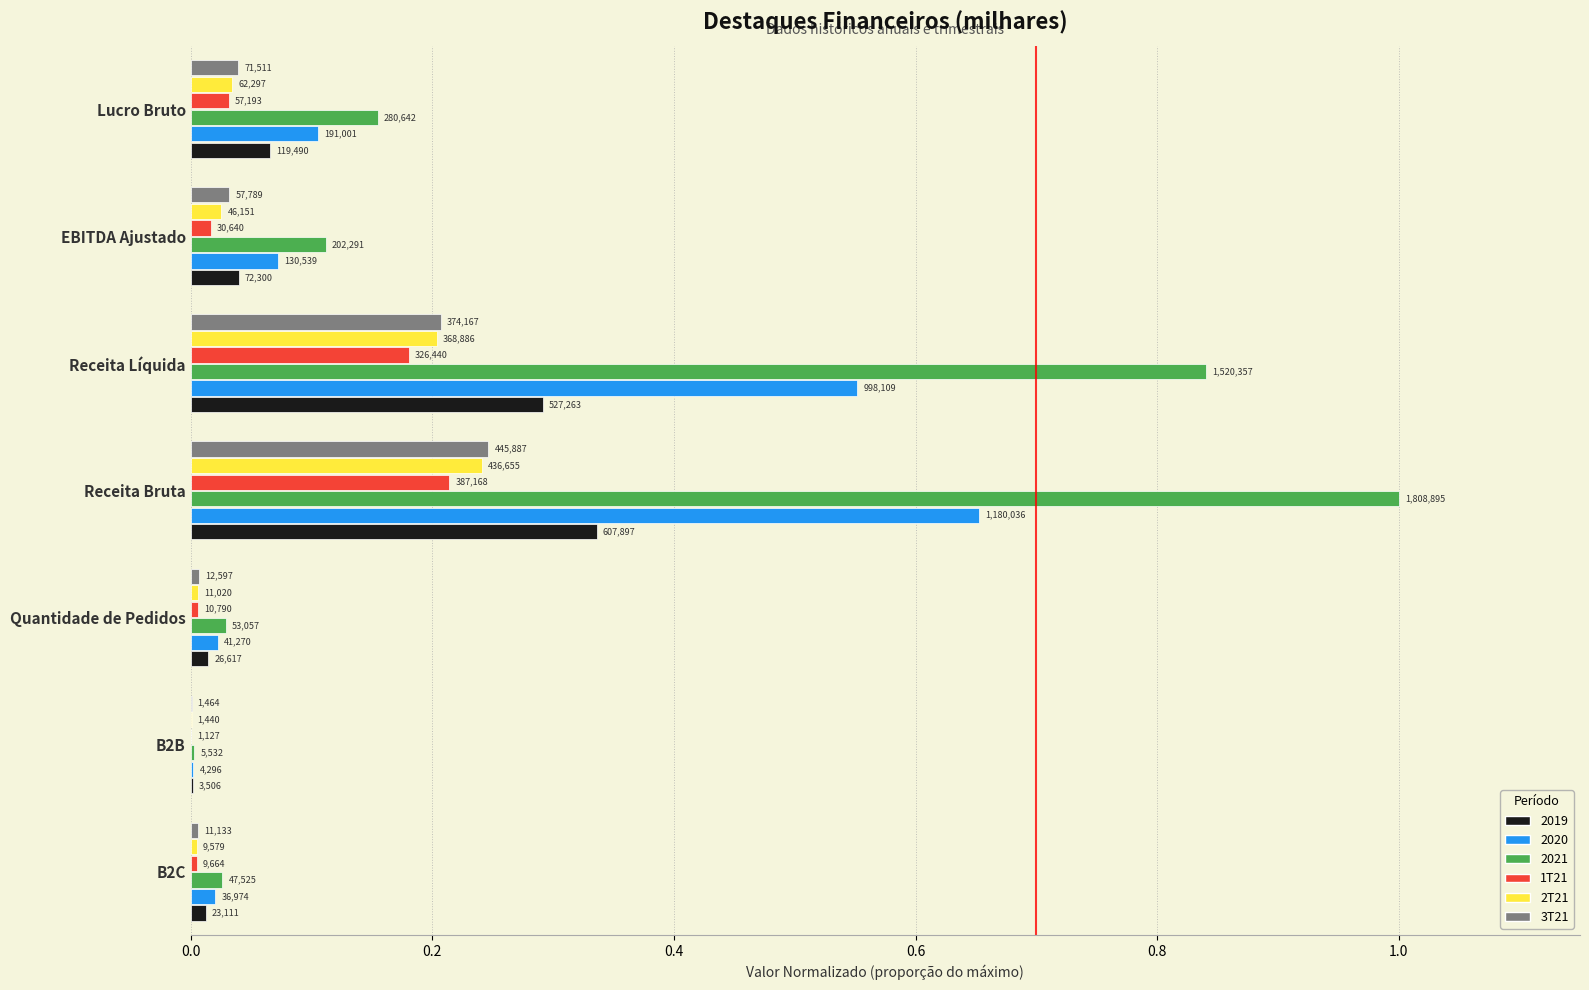

What are all the series names shown in the legend?

2019, 2020, 2021, 1T21, 2T21, 3T21